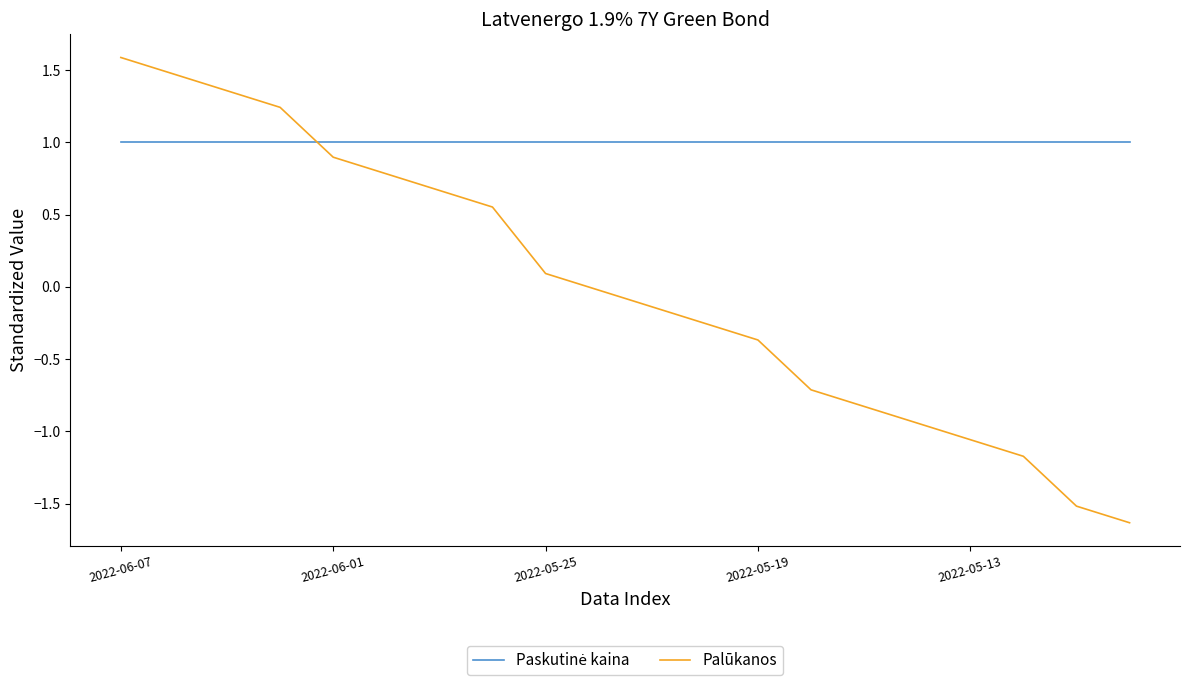

What is the difference between the maximum and minimum values in the Palūkanos series?

3.2